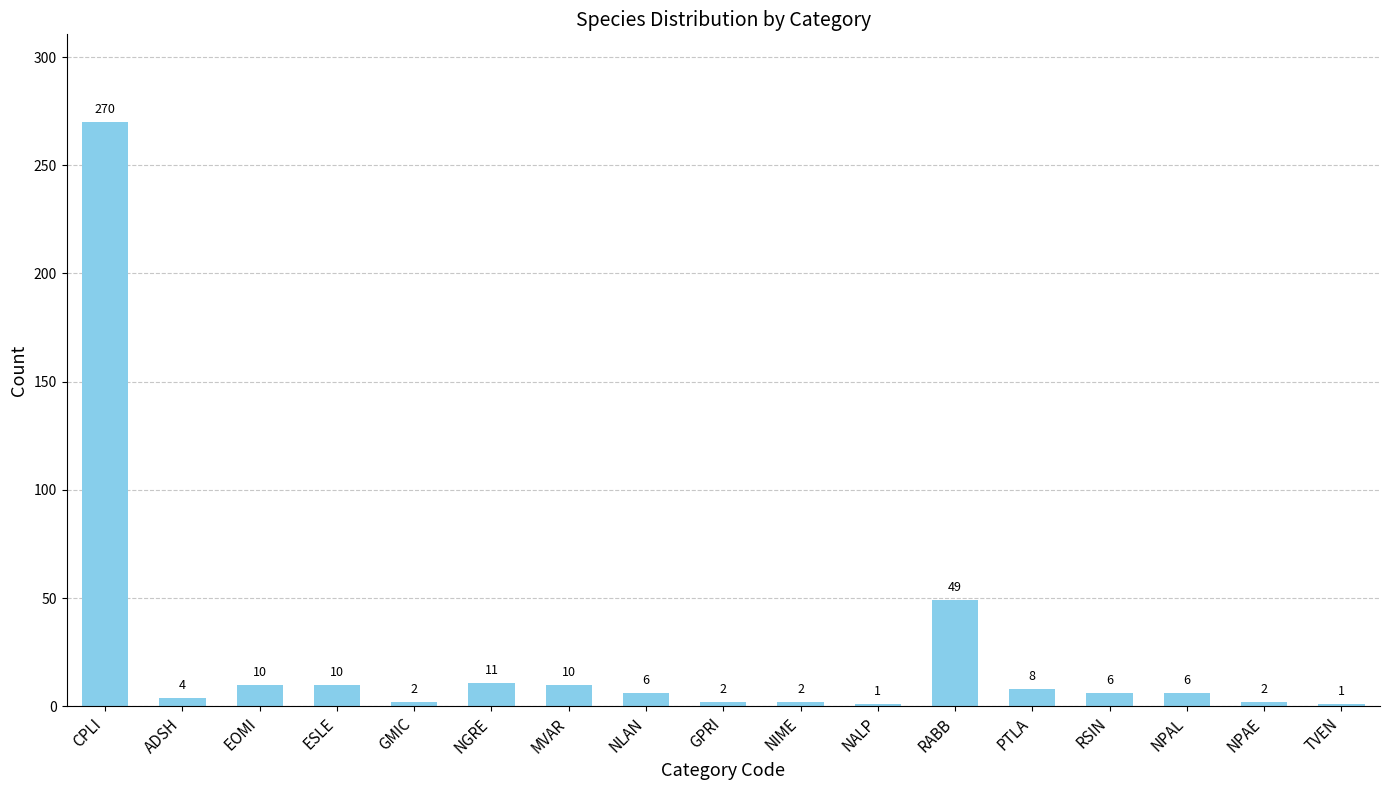

The value at MVAR is 10. True or false?

True